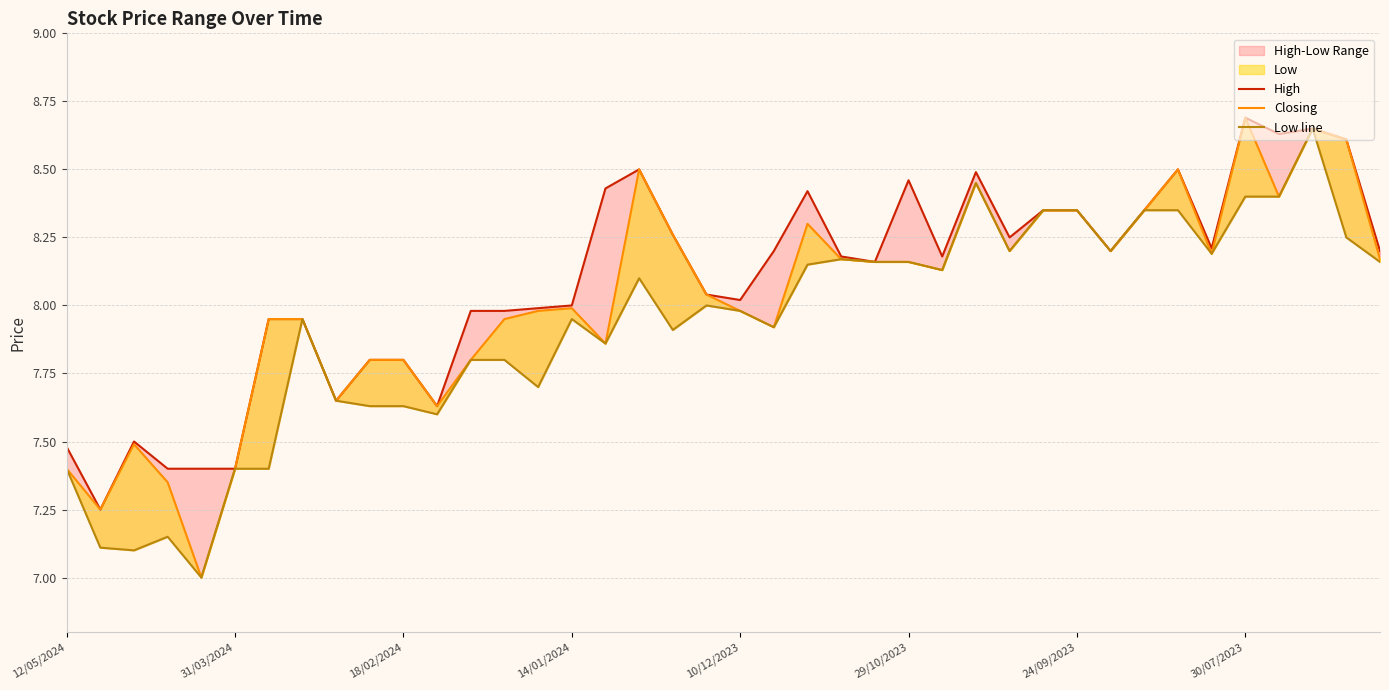

Is the value of Low line at 35 greater than the value of Closing at 13?

Yes